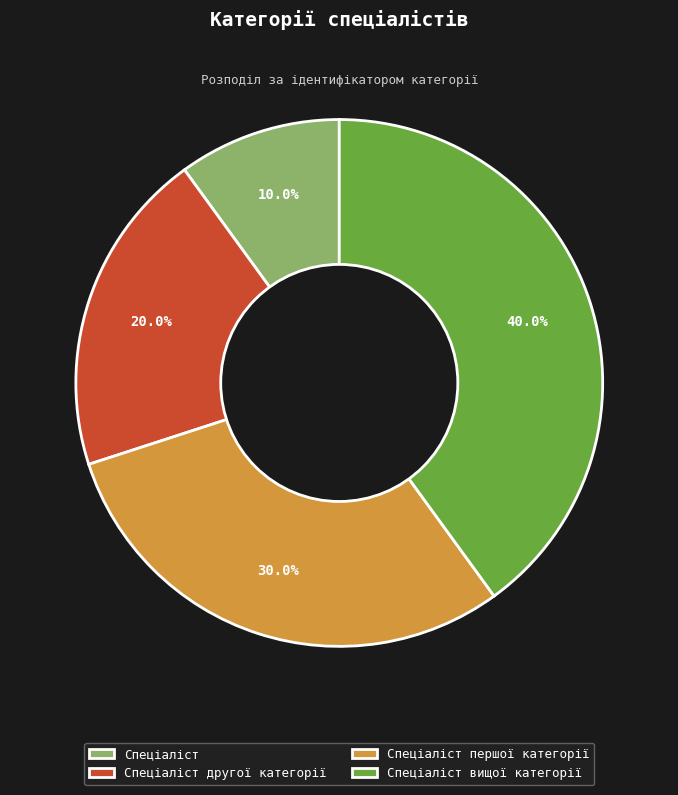

Rank the categories by value from highest to lowest.

Спеціаліст вищої категорії, Спеціаліст першої категорії, Спеціаліст другої категорії, Спеціаліст